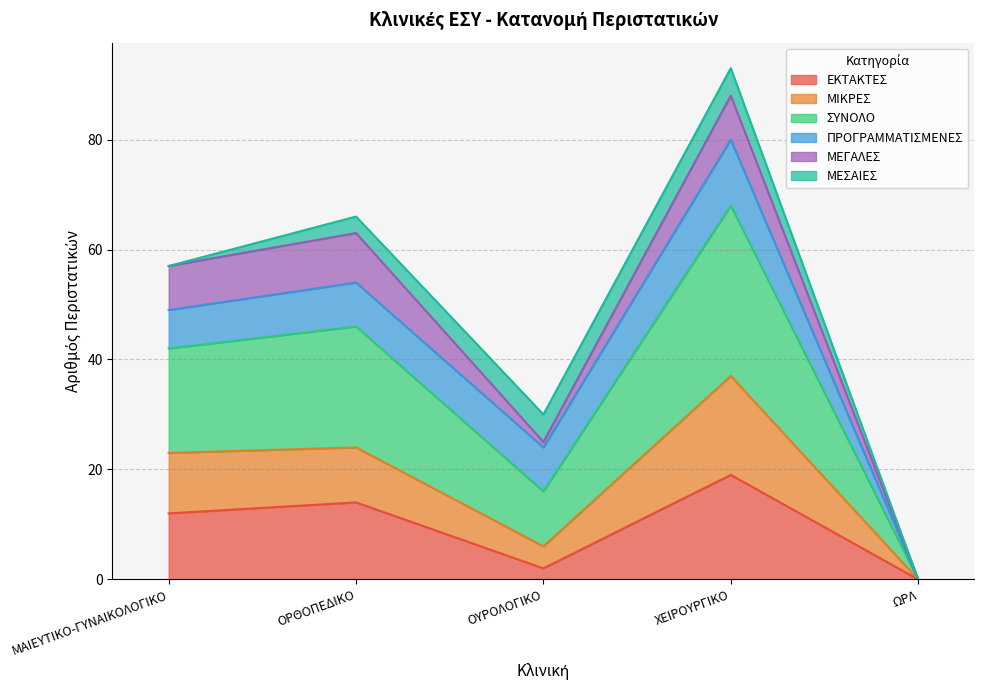

The ΜΙΚΡΕΣ series shows -17 at ΩΡΛ. True or false?

False